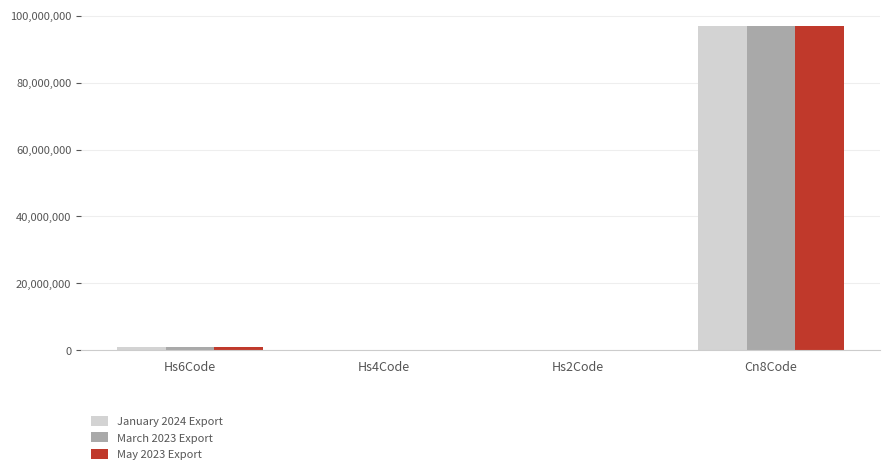

What is the difference between the May 2023 Export values at Cn8Code and Hs4Code?

97029297